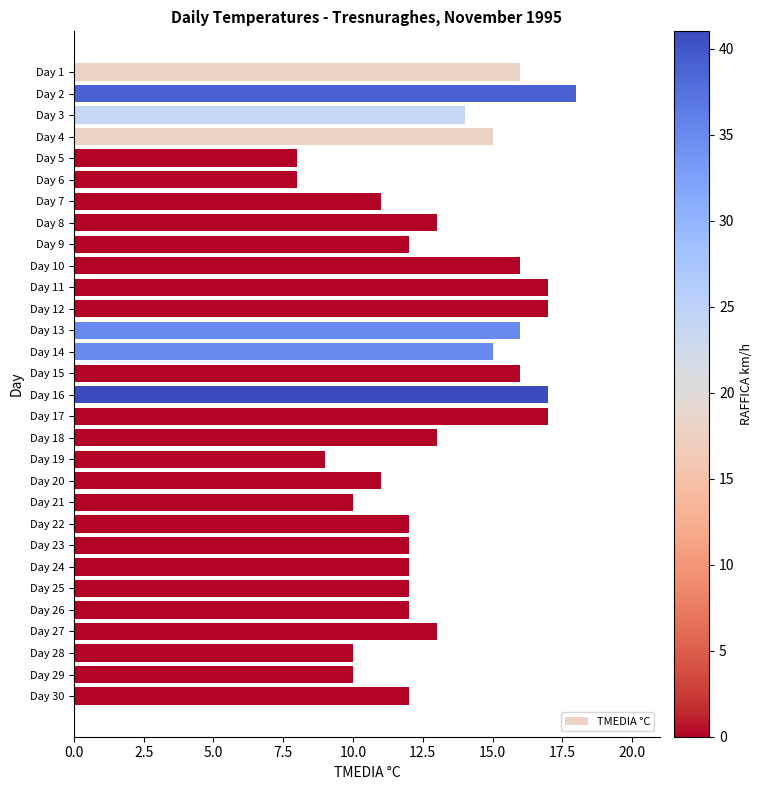

What is the value of the 26th bar from the top?

12